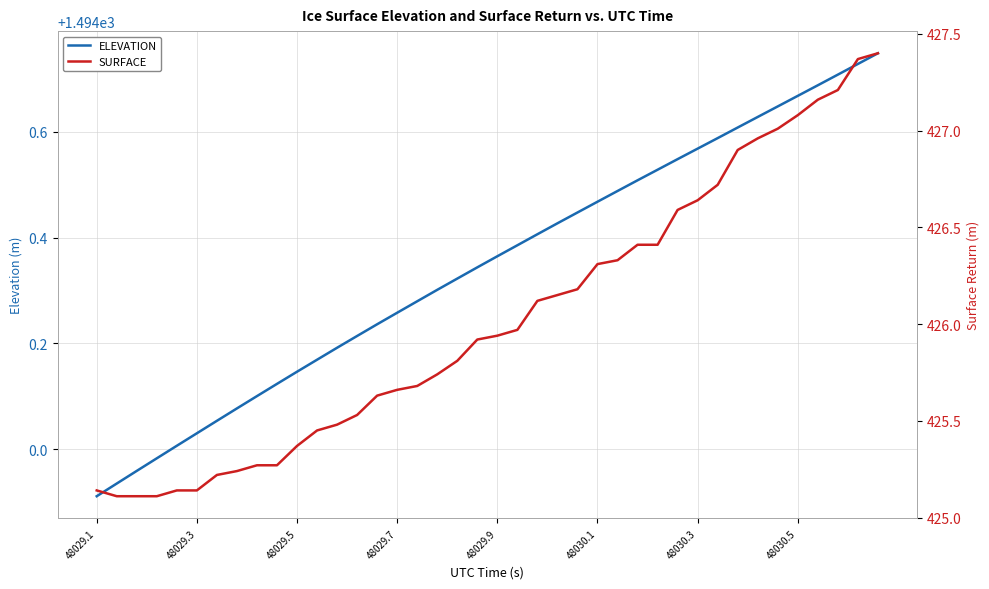

What is the minimum value for SURFACE?

425.1